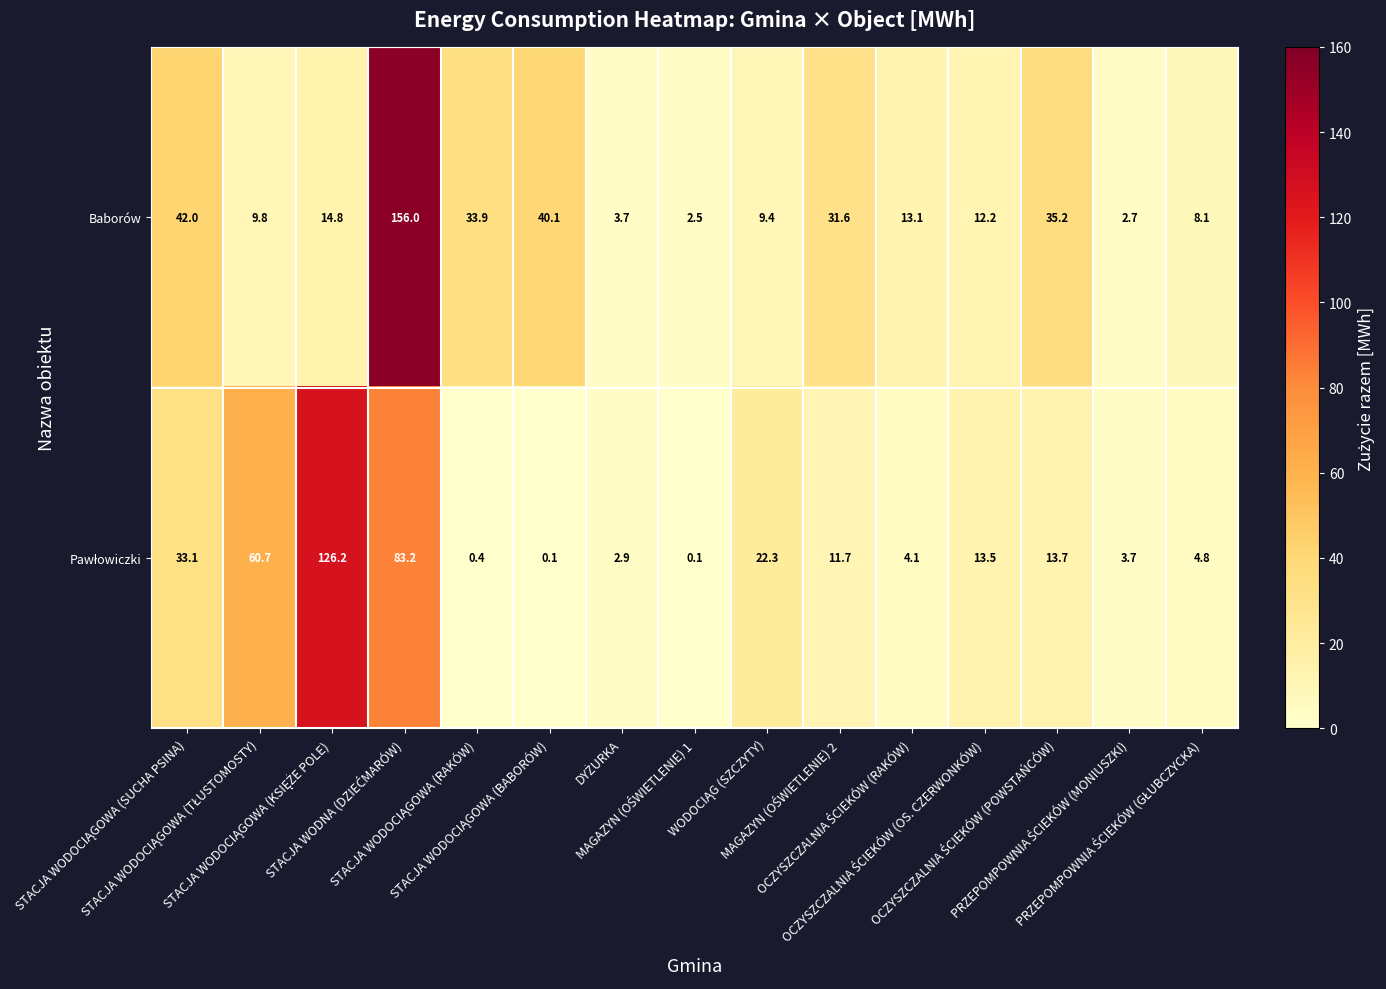

What is the highest value of the Baborów series?

156.0